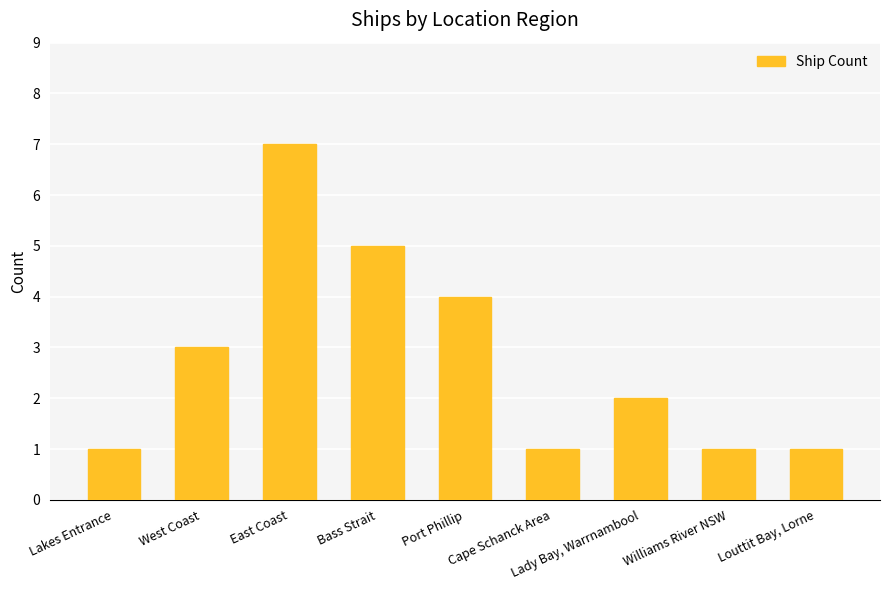

What is the maximum value shown in the chart?

7